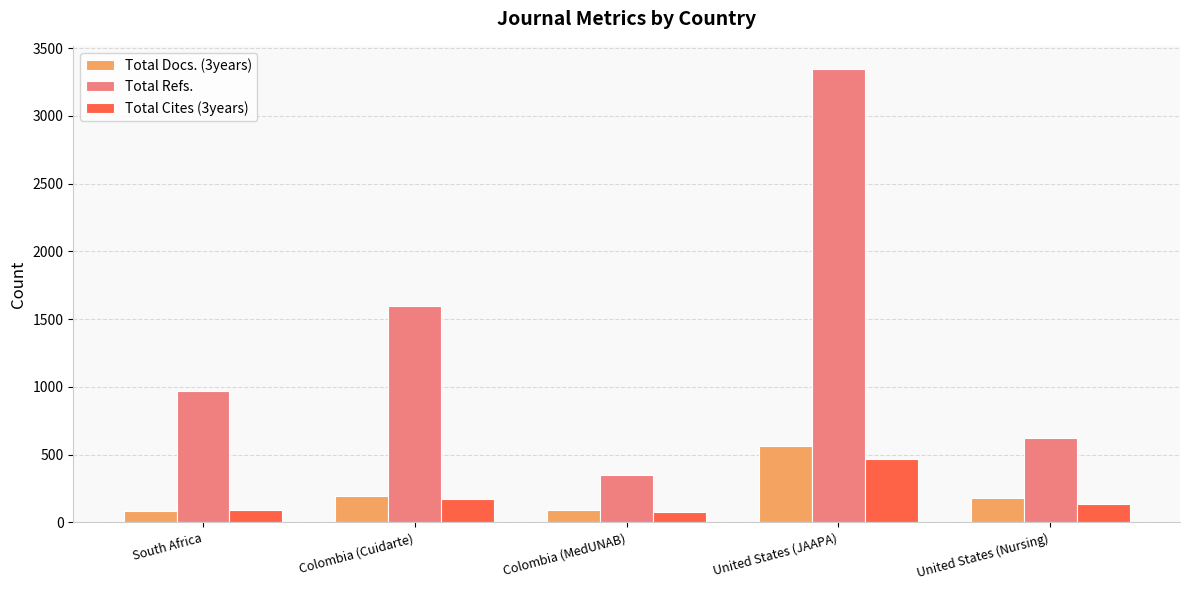

Between Colombia (Cuidarte) and Colombia (MedUNAB), which series saw the biggest shift?

Total Refs.